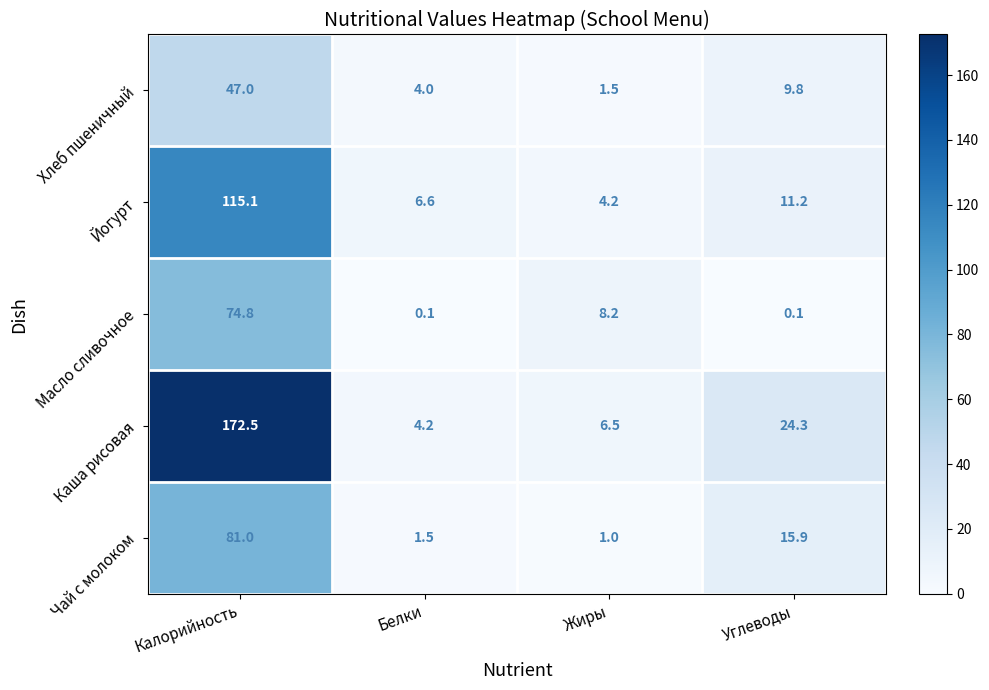

What value does the Хлеб пшеничный series have at Жиры?

1.5